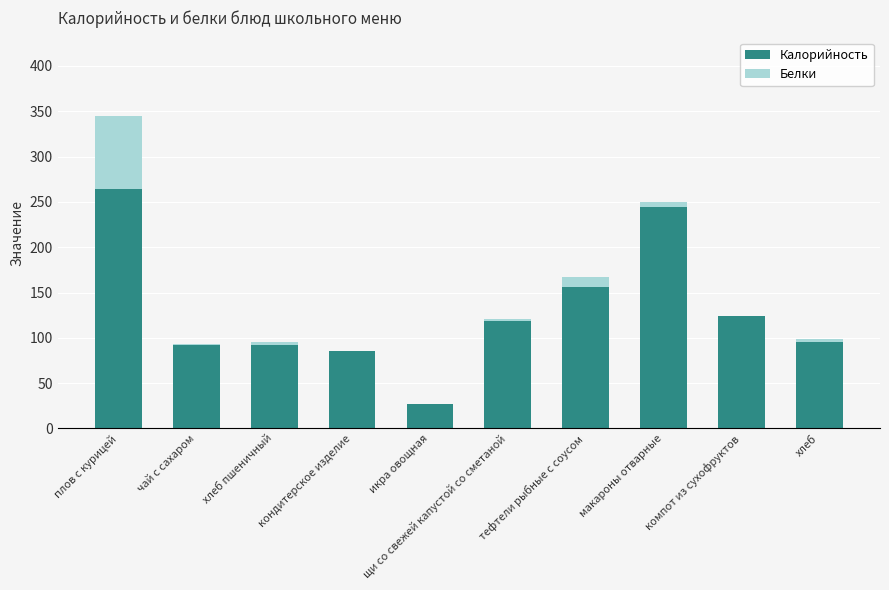

The Калорийность series shows 124.0 at компот из сухофруктов. True or false?

True